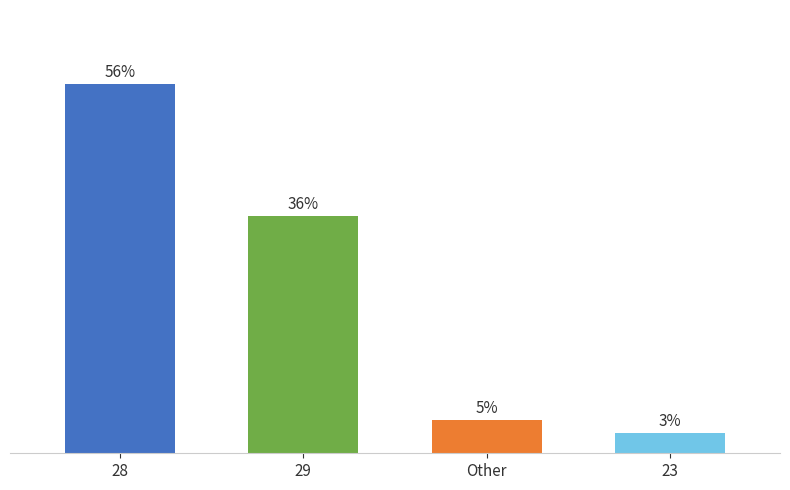

Which has a higher value, Other or 23?

Other